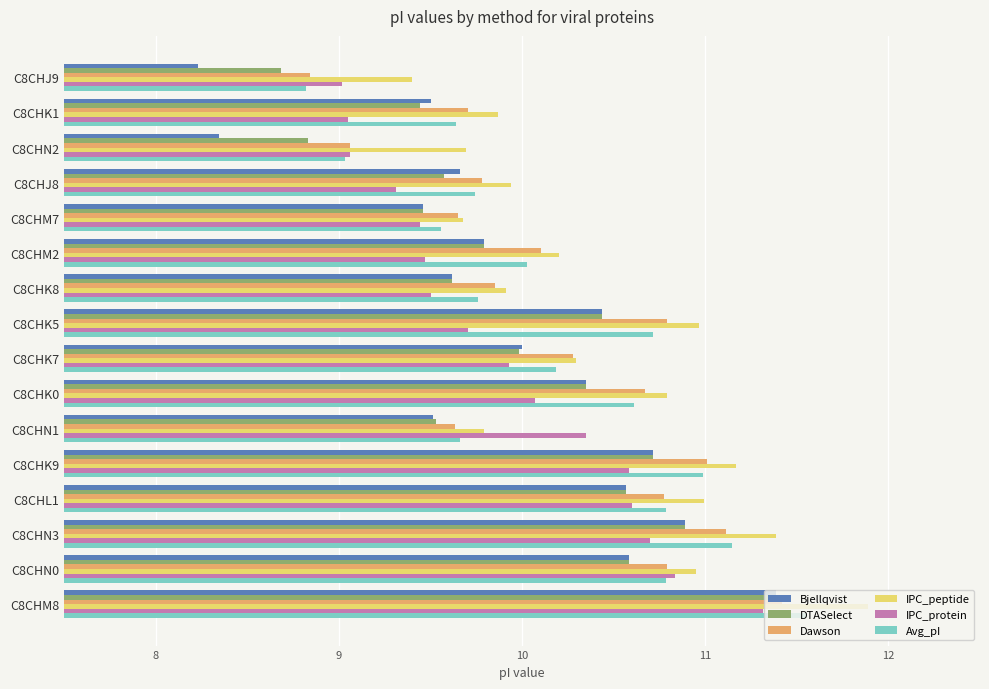

Which category has the lowest value across all series?

C8CHJ9